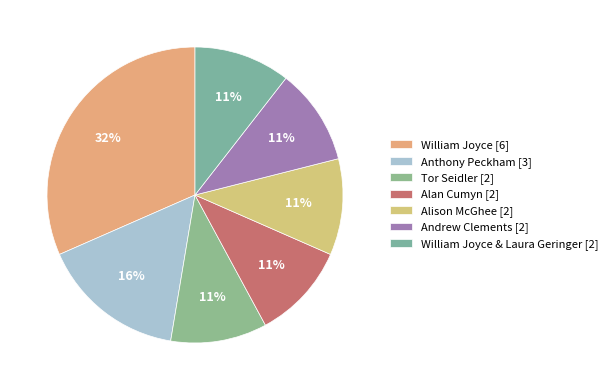

To the nearest percent, what percentage of the pie is Alan Cumyn [2]?

11%